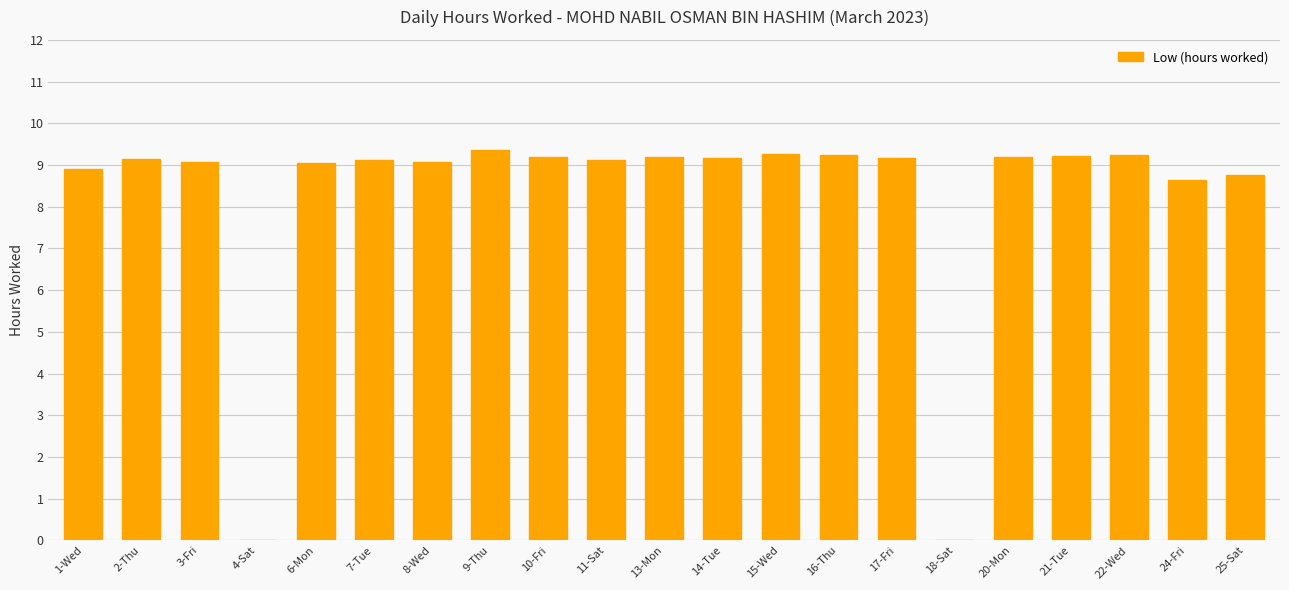

What is the sum of all values?

173.1